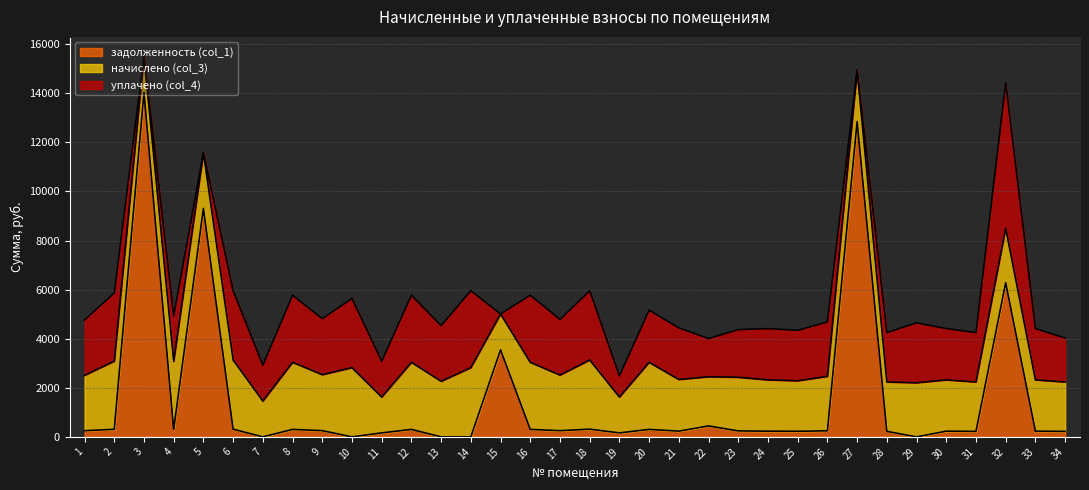

Which has a higher value, 21 or 15?

15